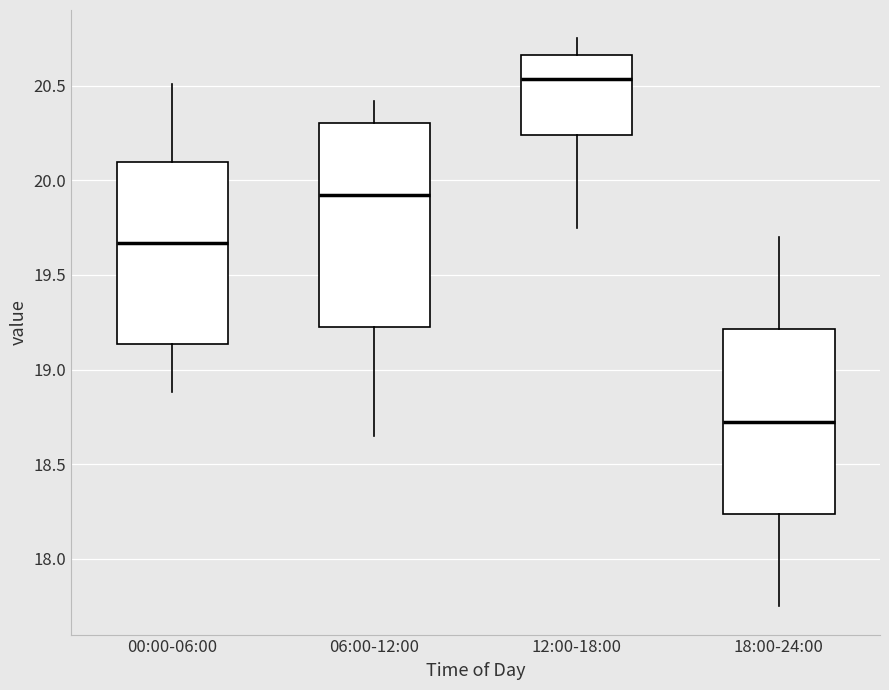

Which box has the lowest median line?

18:00-24:00